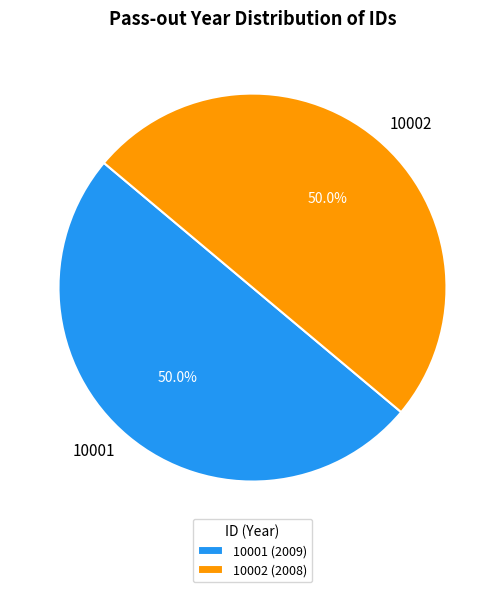

The 10002 slice represents 50% of the pie. True or false?

True